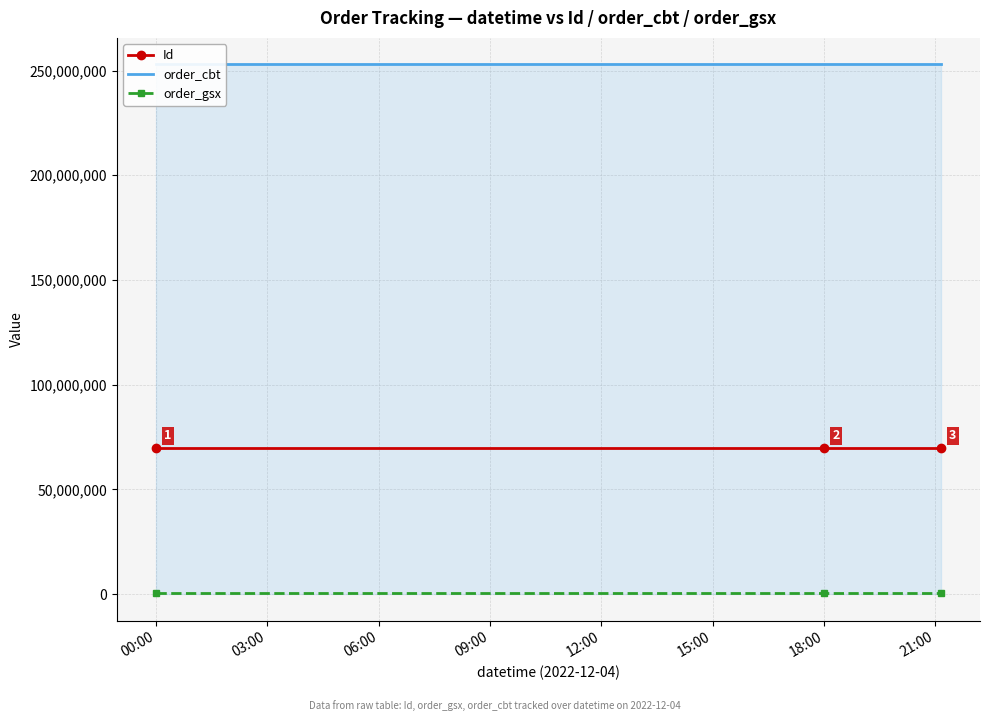

Does the chart have visible grid lines?

Yes